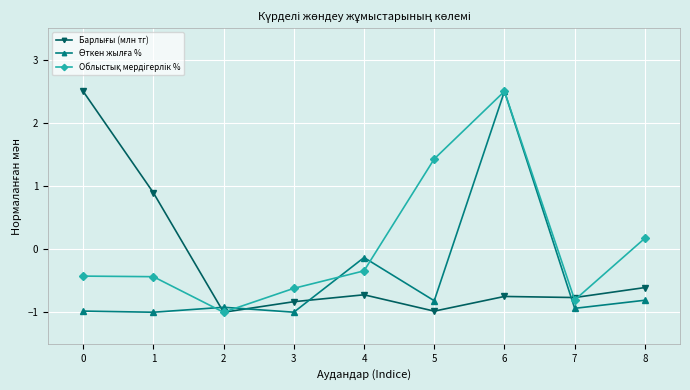

What is the difference between the highest and lowest values at 6?

3.2